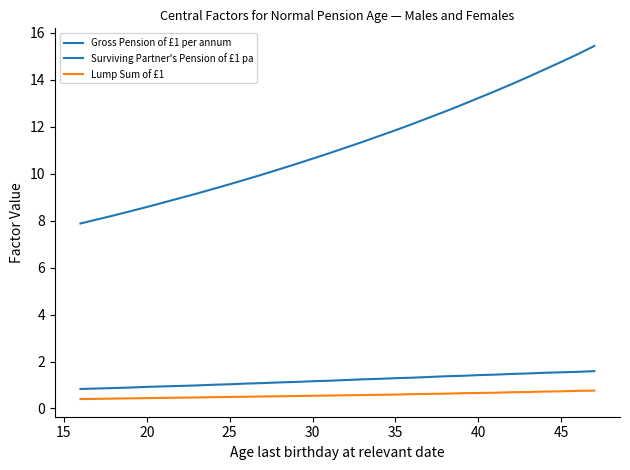

Reading left to right, transcribe all the data shown in this chart.

Gross Pension of £1 per annum: 7.9	8.1	8.2	8.4	8.6	8.8	9.0	9.2	9.3	9.6	9.8	10.0	10.2	10.4	10.6	10.9	11.1	11.3	11.6	11.8	12.1	12.4	12.7	12.9	13.2	13.5	13.8	14.1	14.4	14.8	15.1	15.4
Surviving Partner's Pension of £1 pa: 0.8	0.8	0.9	0.9	0.9	0.9	1.0	1.0	1.0	1.0	1.1	1.1	1.1	1.1	1.2	1.2	1.2	1.2	1.3	1.3	1.3	1.3	1.4	1.4	1.4	1.4	1.5	1.5	1.5	1.5	1.6	1.6
Lump Sum of £1: 0.4	0.4	0.4	0.4	0.4	0.5	0.5	0.5	0.5	0.5	0.5	0.5	0.5	0.5	0.5	0.6	0.6	0.6	0.6	0.6	0.6	0.6	0.6	0.7	0.7	0.7	0.7	0.7	0.7	0.7	0.8	0.8